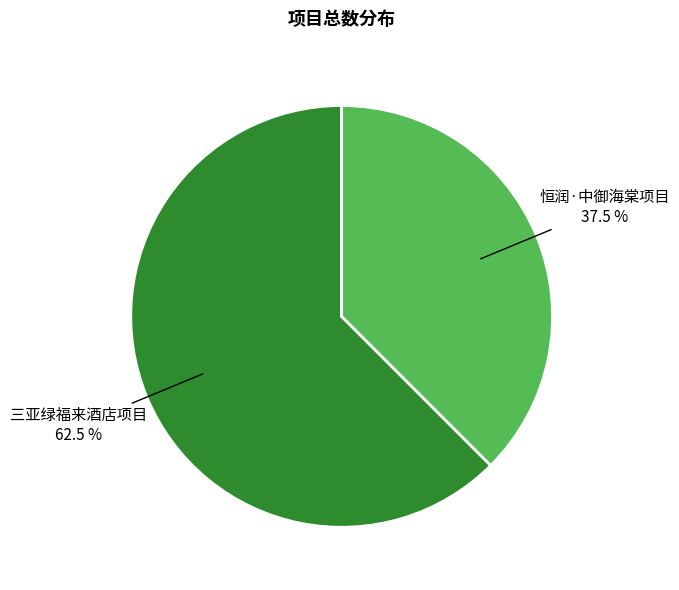

True or false: 三亚绿福来酒店项目 accounts for 54% of the total.

False